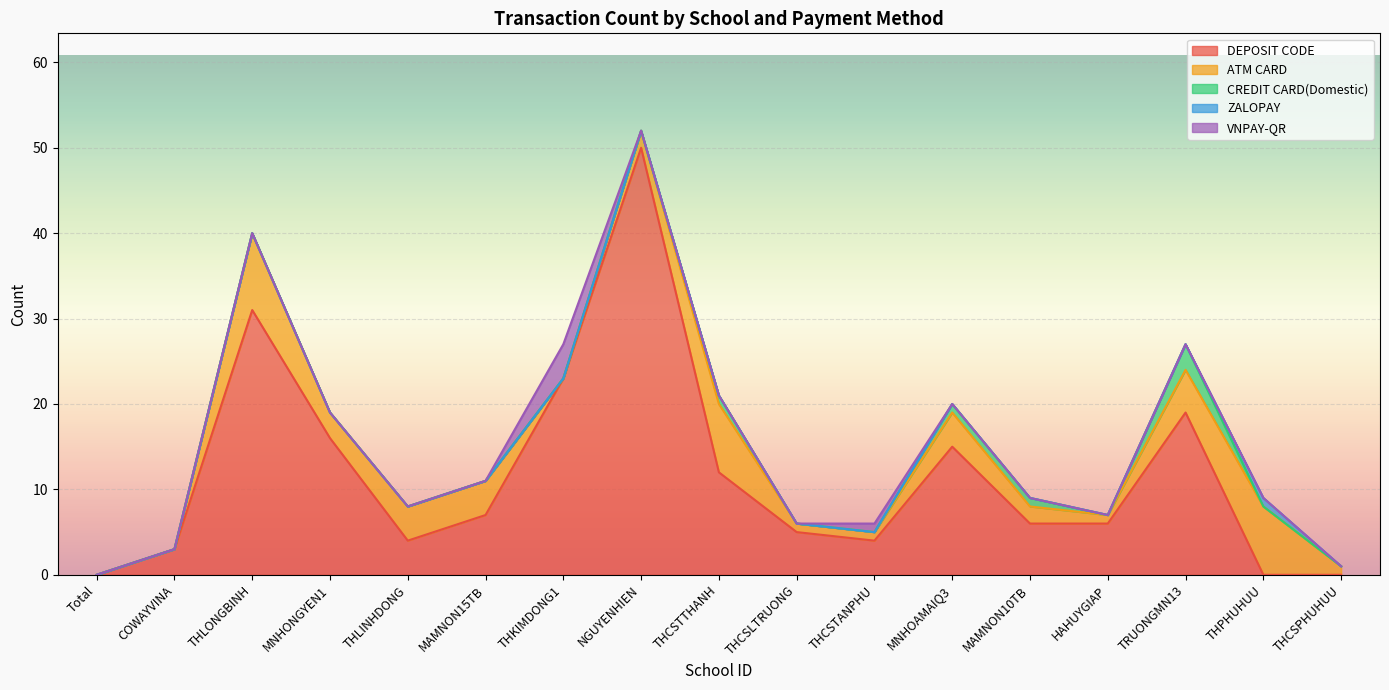

What is the difference between the highest and lowest values at COWAYVINA?

3